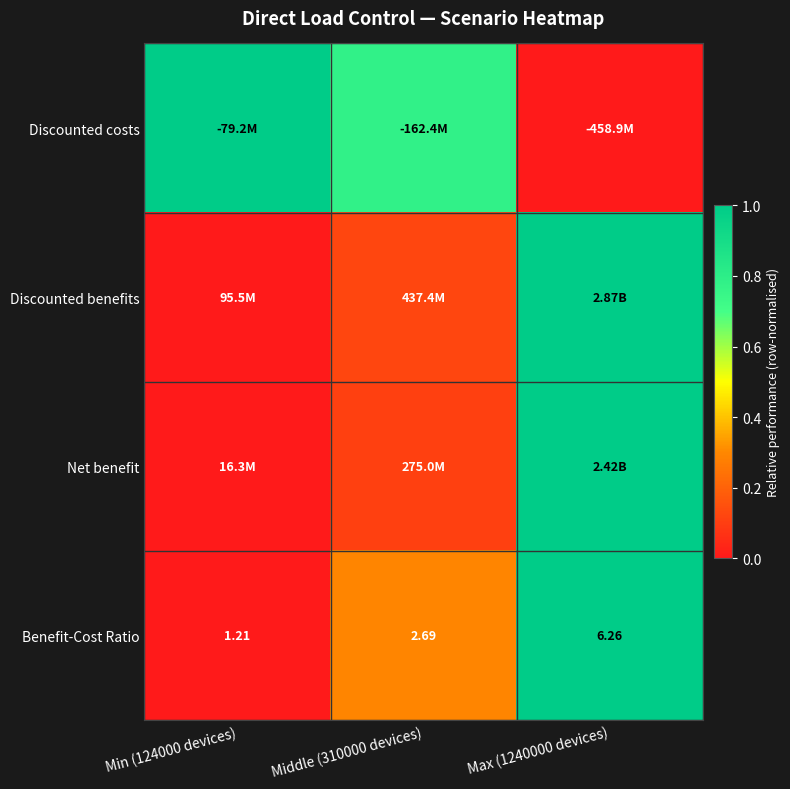

What is the greatest value displayed?

1.0